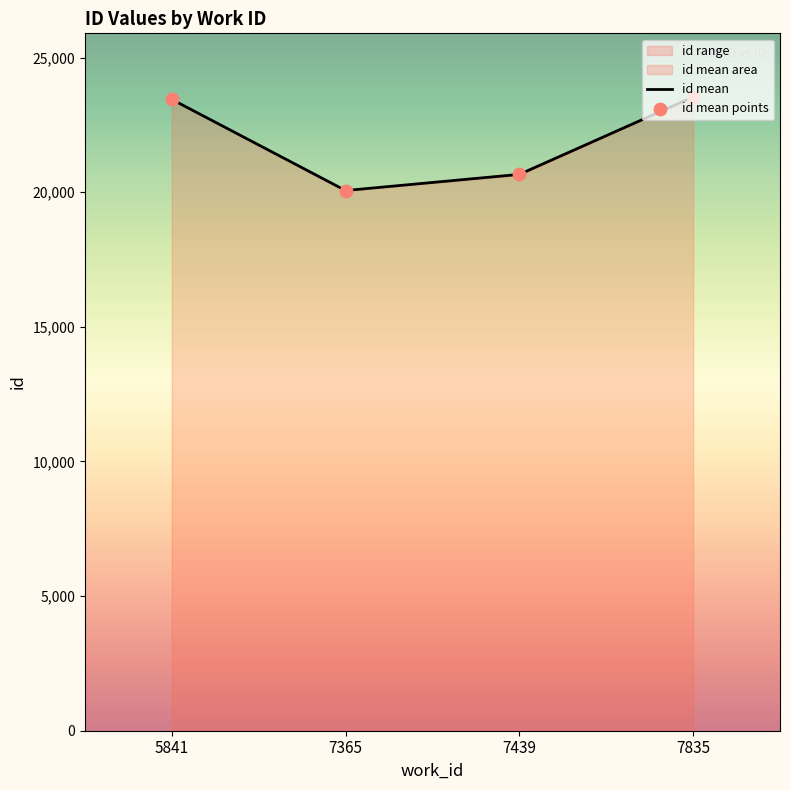

What is the minimum value for id mean?

20064.0